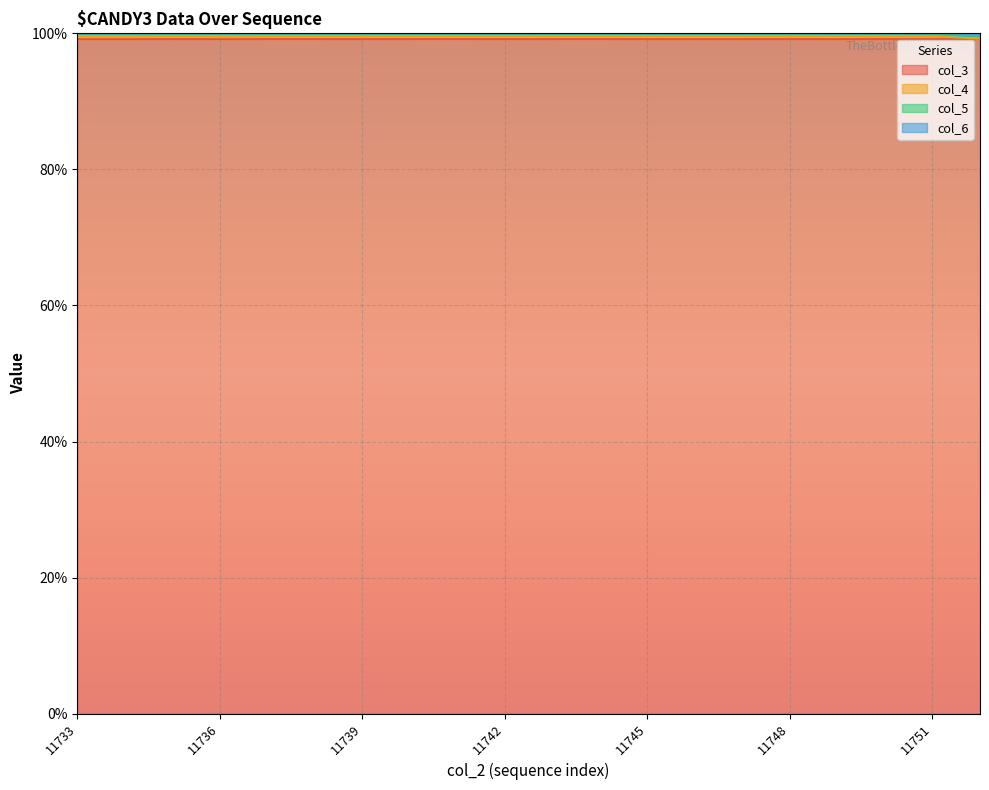

Is it true that col_6 equals 99.9 at 11744?

True